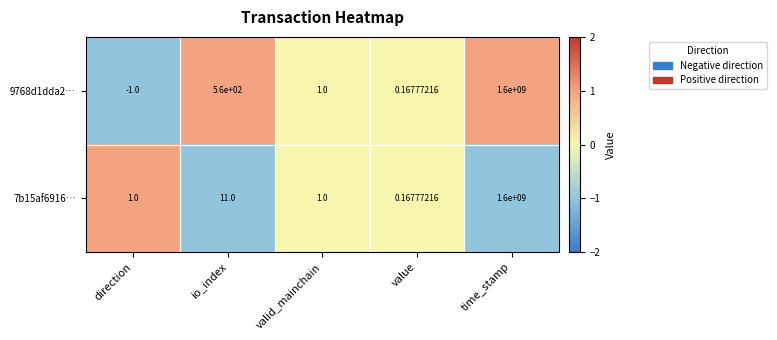

Where is 7b15af6916… nearest to the value 800000000?

io_index